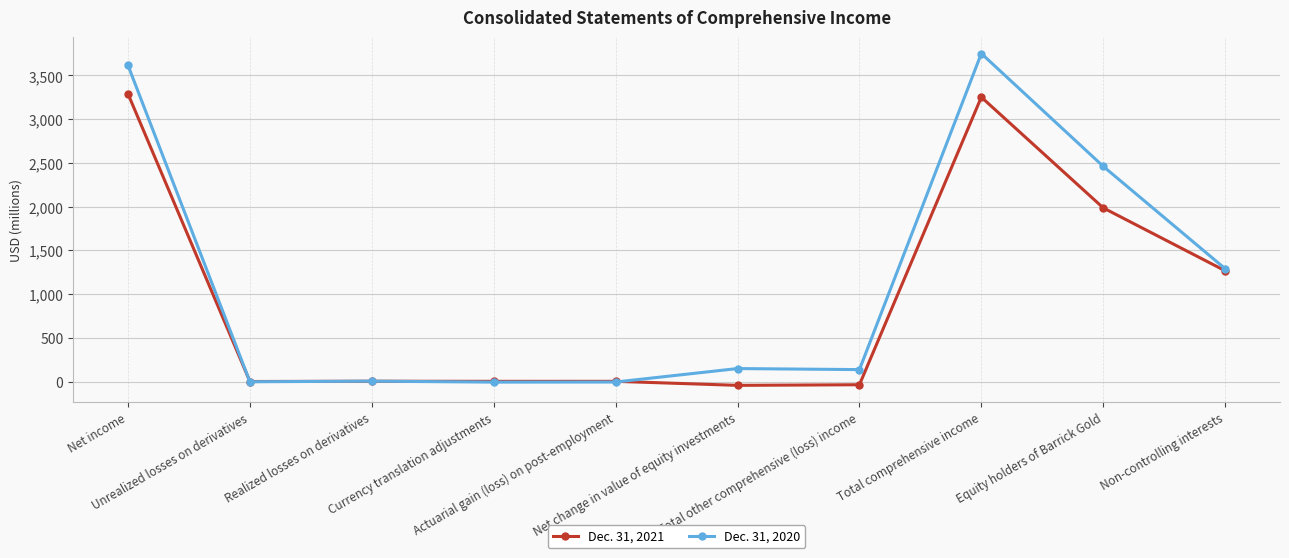

How many distinct data groups are displayed?

2